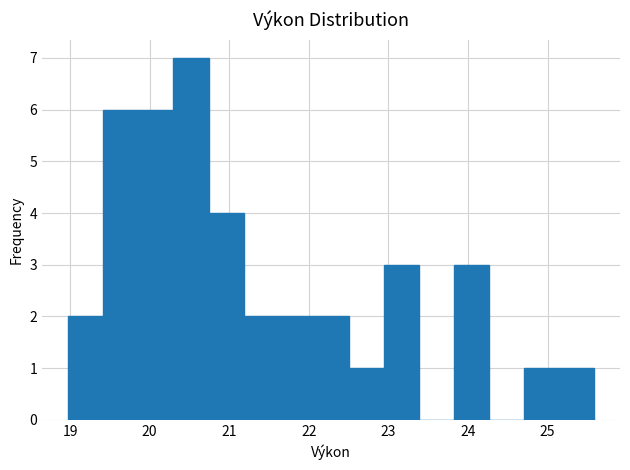

Over which range of the x-axis is the bar tallest?

20.30 to 20.74